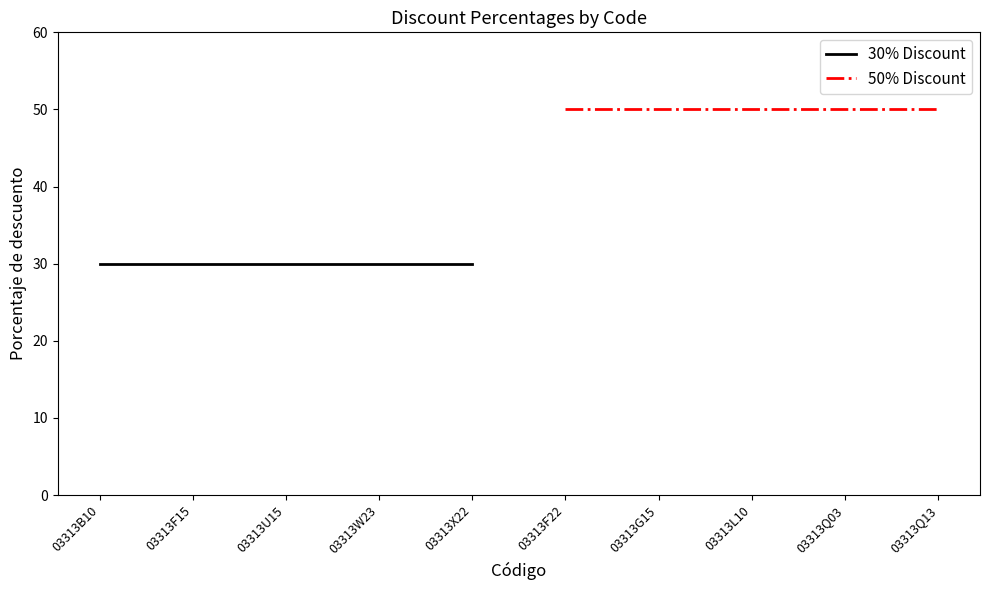

What is the value of the 50% Discount point at the 5th from the left?

50